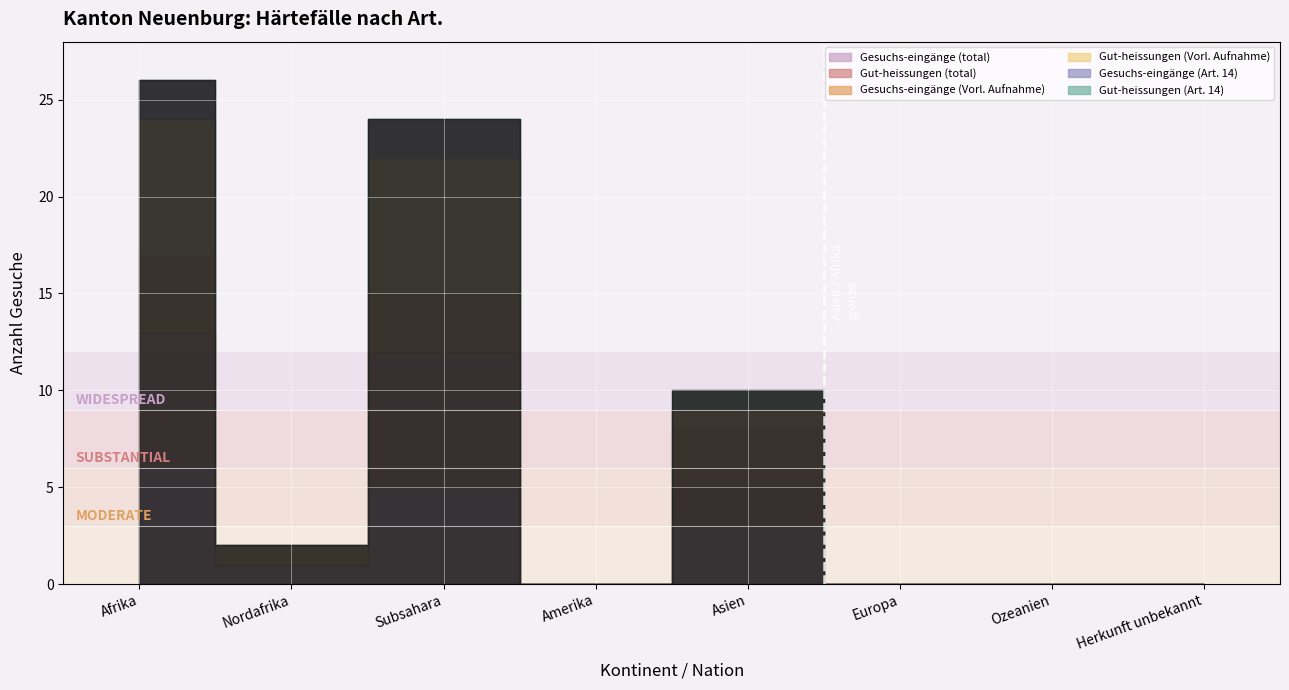

How many interior local valleys does the Gesuchs-eingänge (total) series have?

2